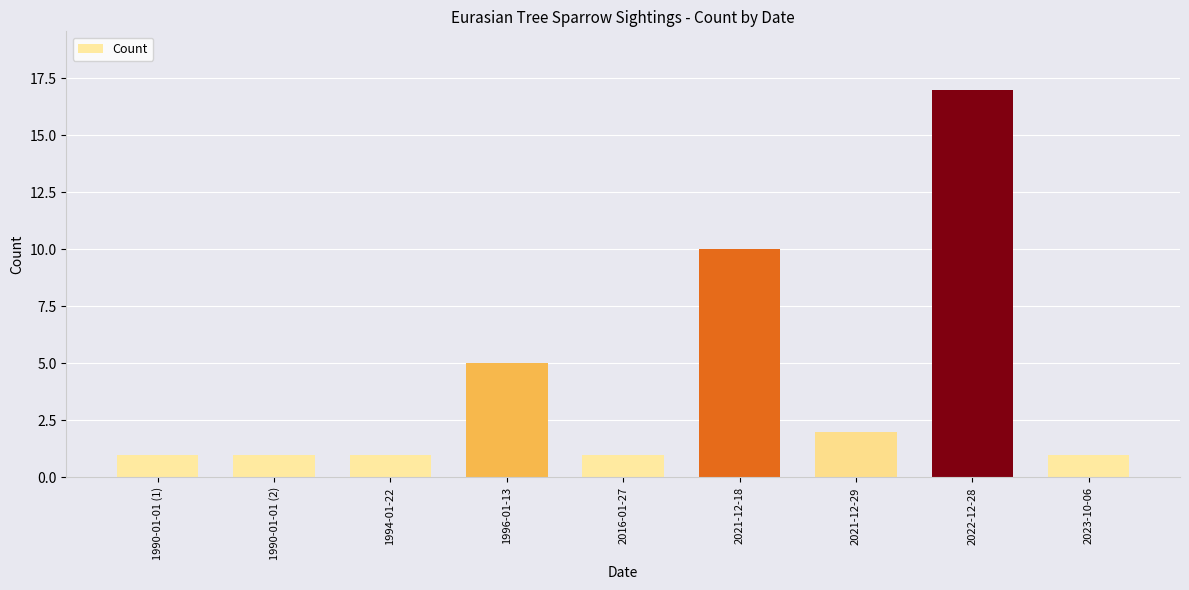

Is it true that the value at 2016-01-27 is 2?

False